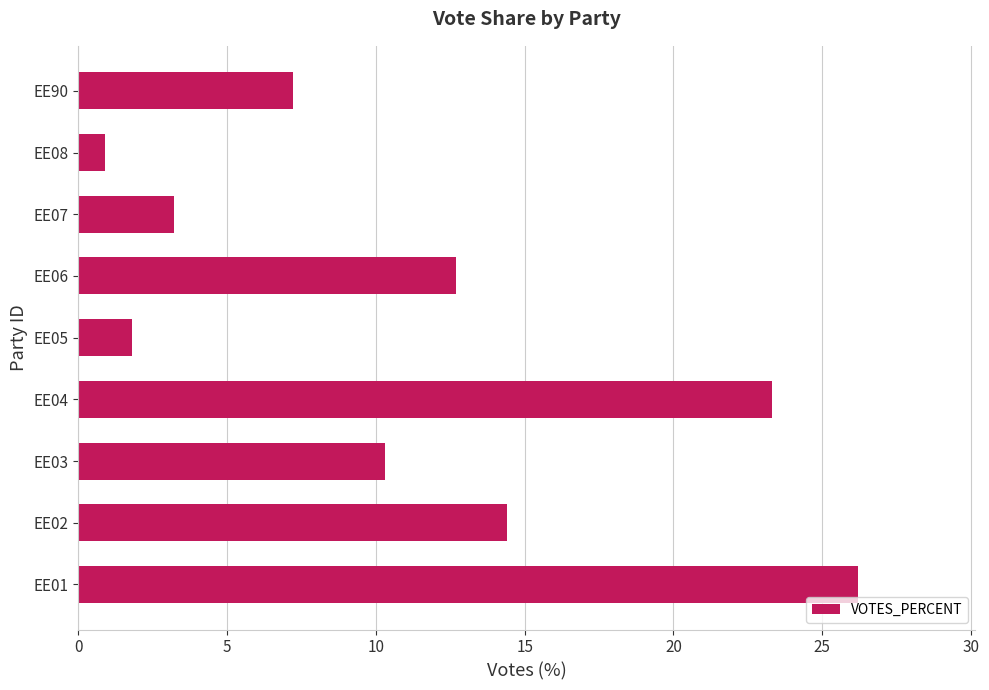

The chart shows a value of 5.7 at EE07. True or false?

False